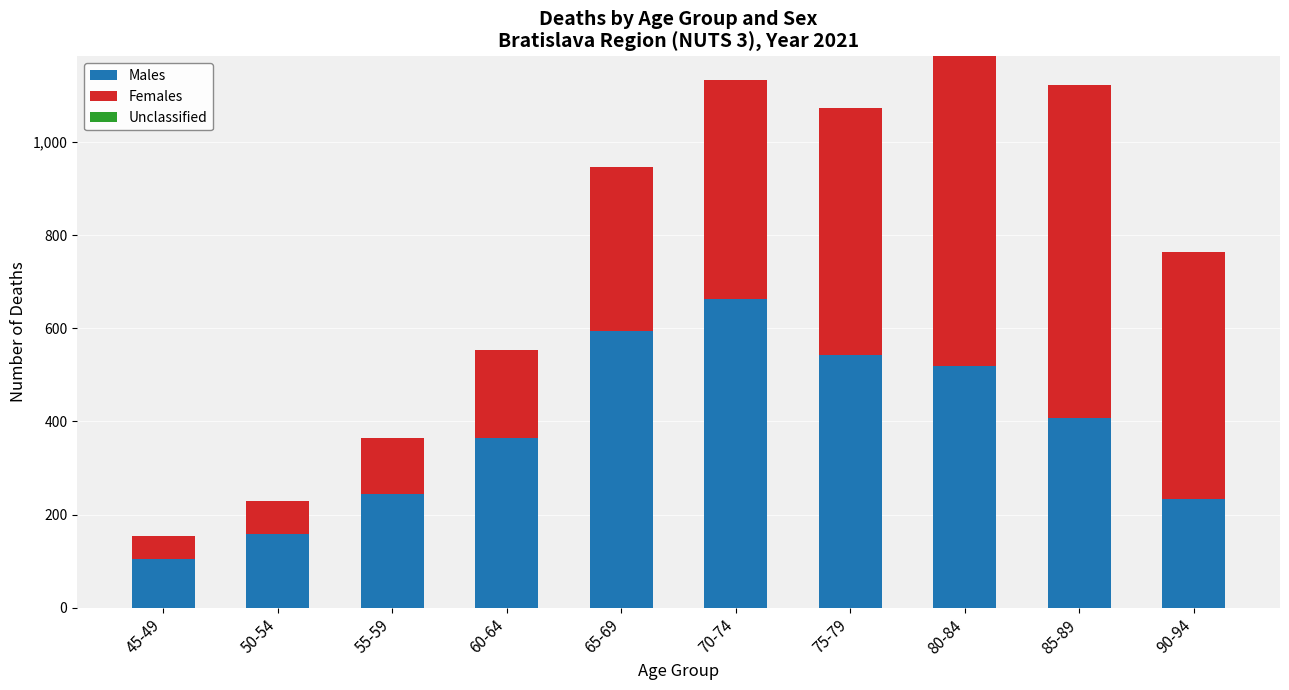

What is the difference between the maximum and minimum values in the Males series?

559